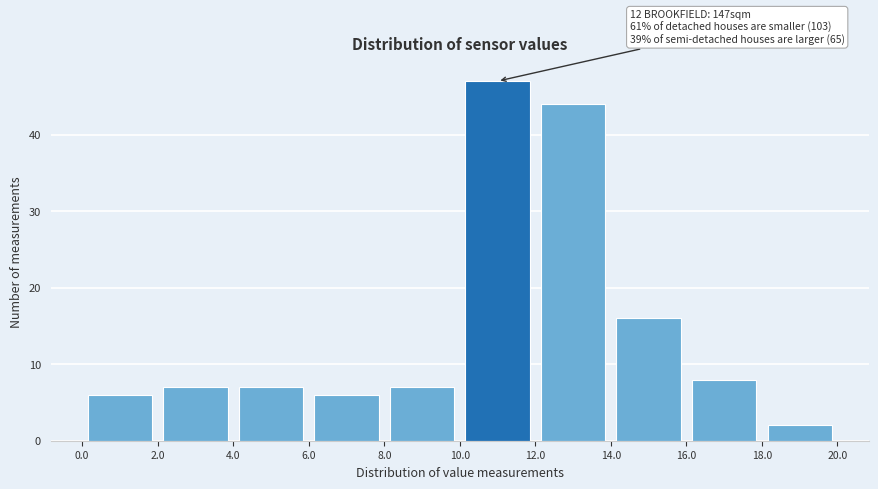

Which range on the x-axis has the tallest bar?

10.0 to 12.0